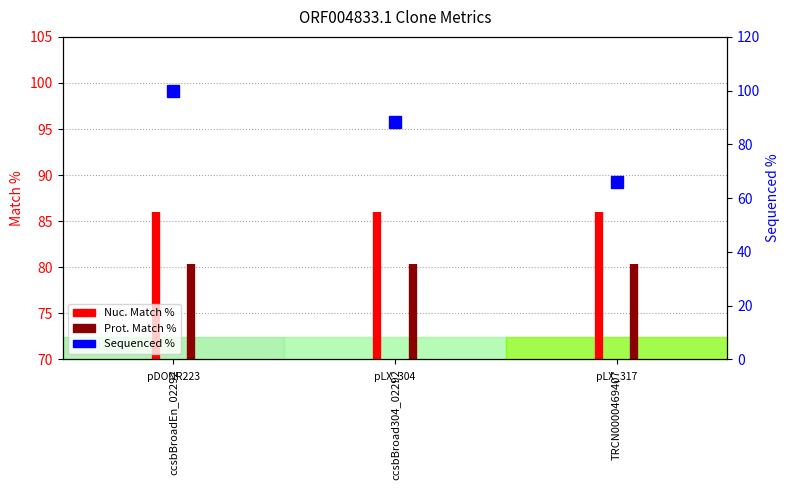

At which label does Prot. Match % reach its peak?

ccsbBroad304_02292